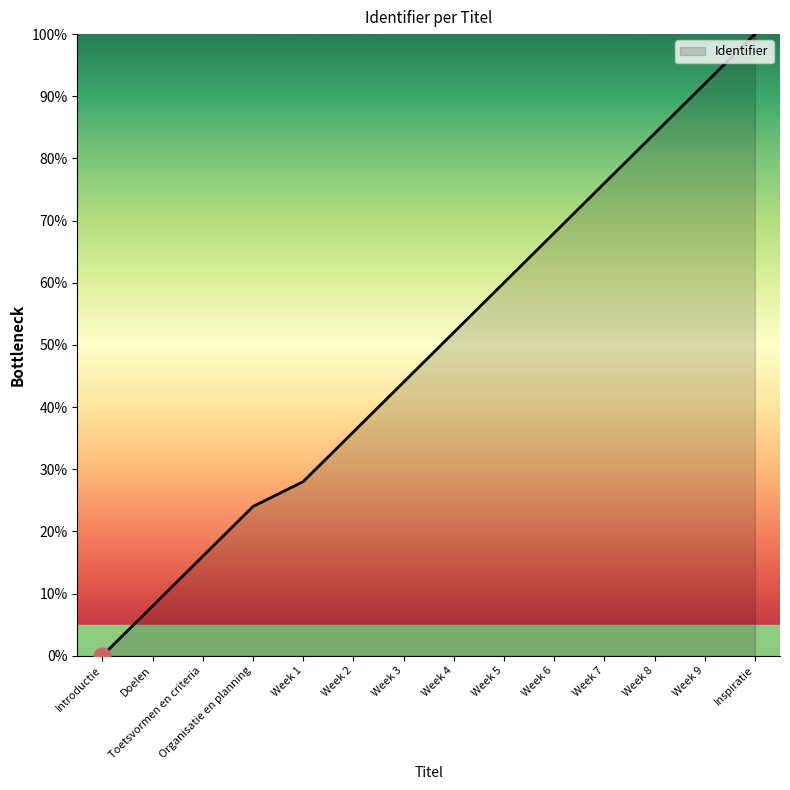

How many lines are shown in the chart?

1